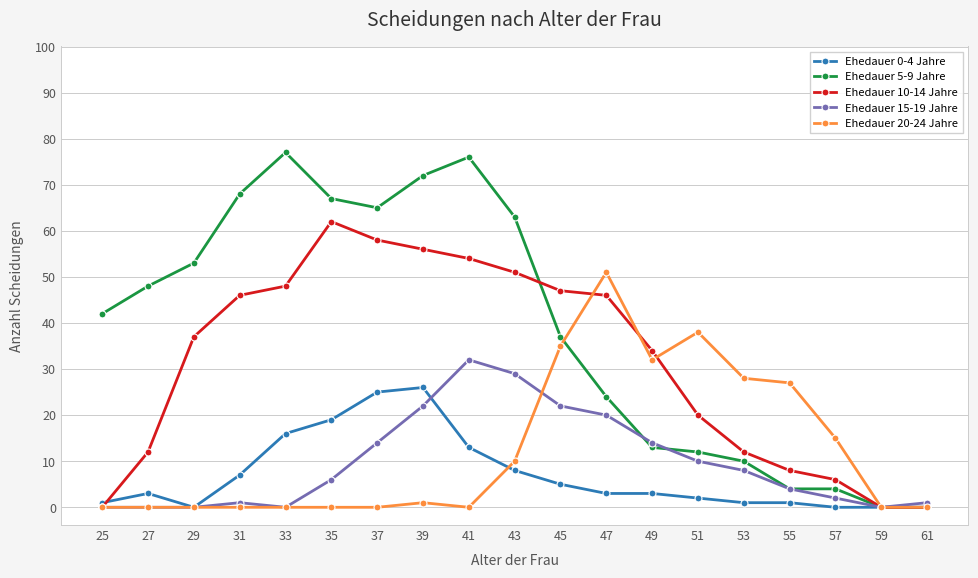

At how many categories does at least one series exceed 70?

3